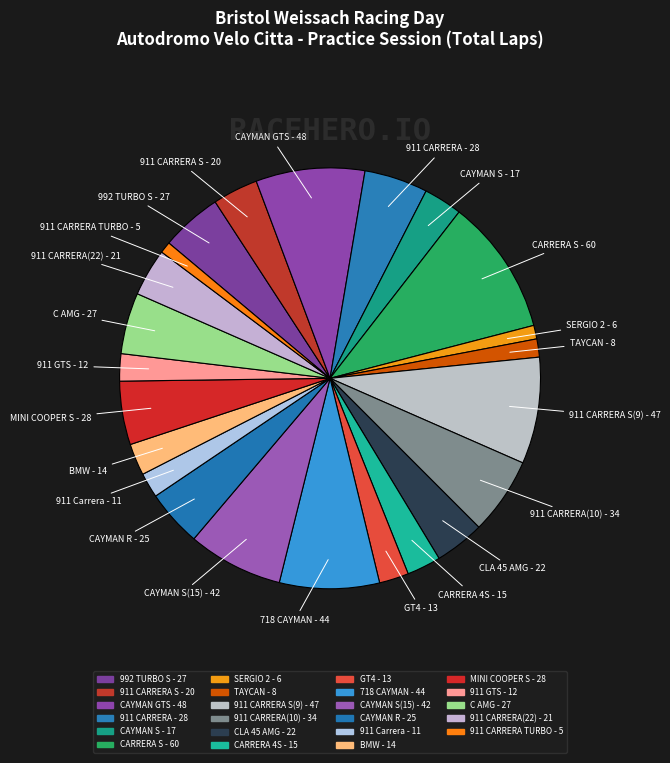

To the nearest percent, what is the combined percentage of 911 CARRERA(22) - 21 and 718 CAYMAN - 44?

11%